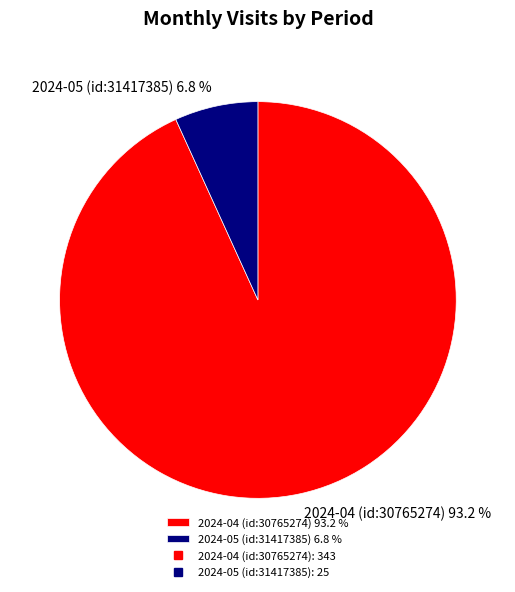

The 2024-04 (id:30765274) slice represents 93% of the pie. True or false?

True